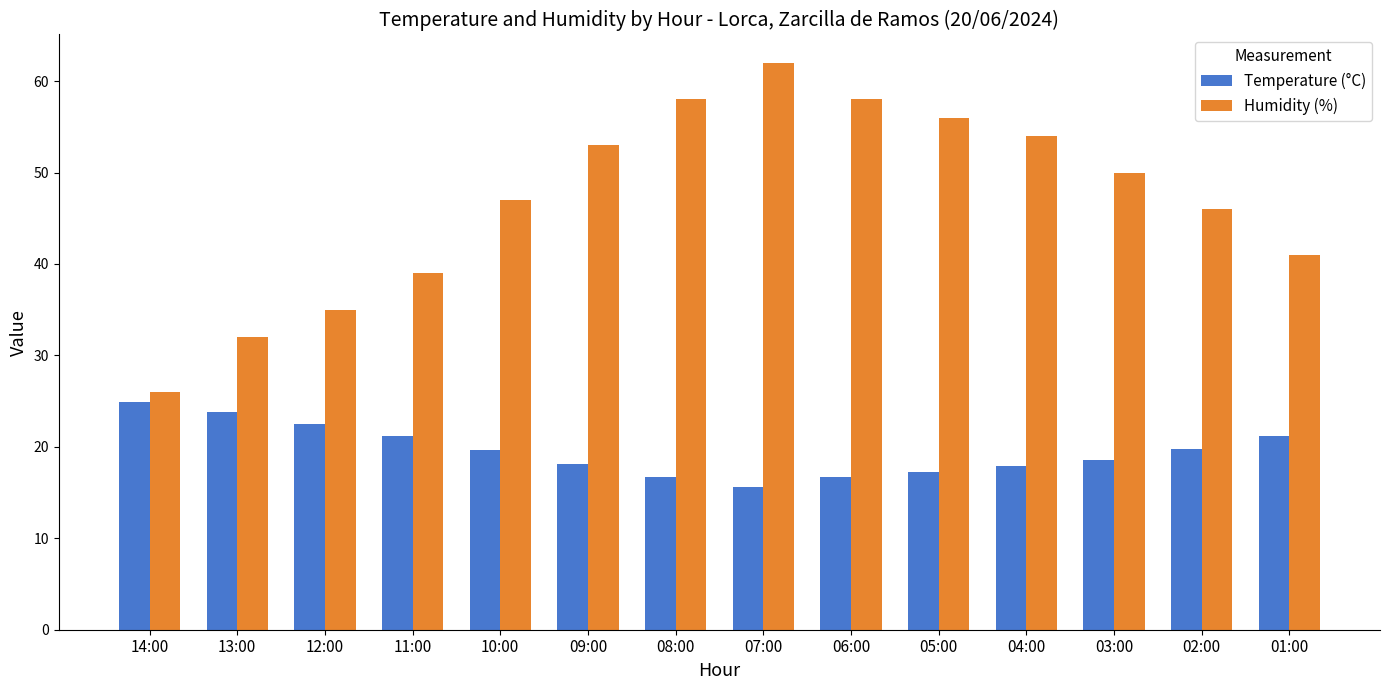

True or false: Humidity (%) has a value of 58.0 at 08:00.

True